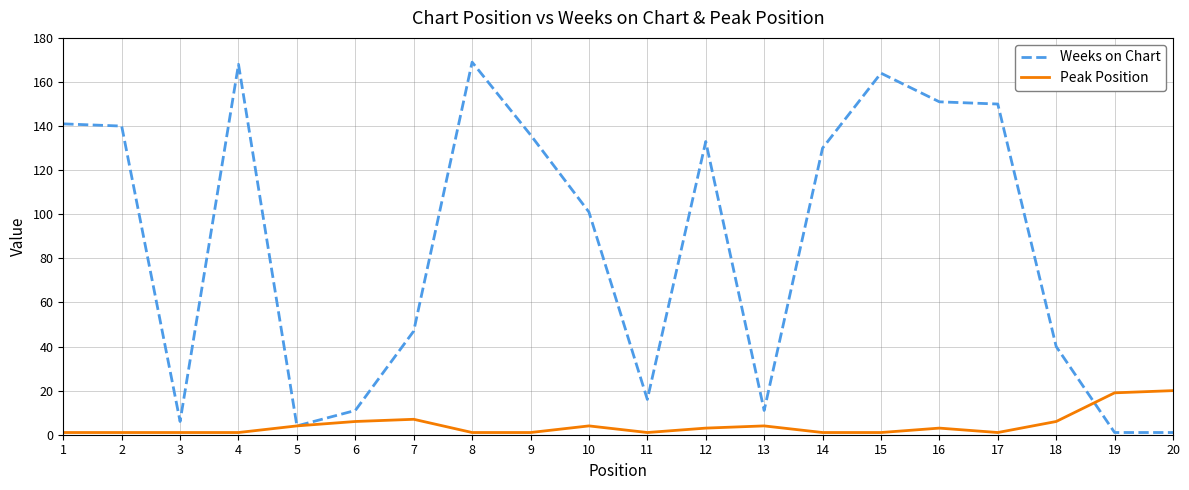

The value of Peak Position at 5 is 4. True or false?

True